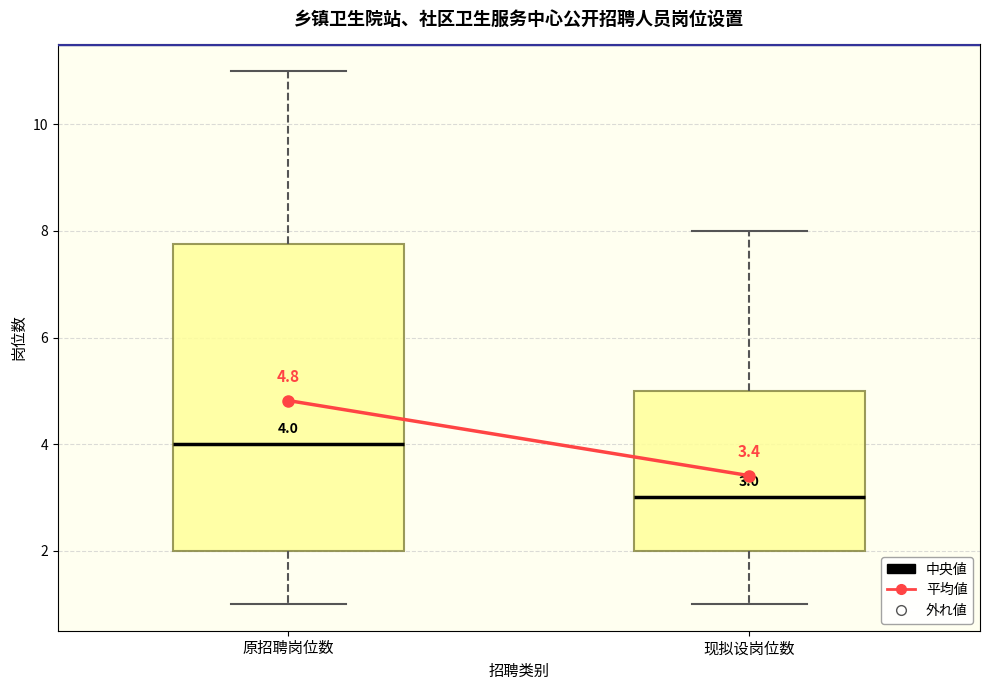

Which box has the lowest median line?

现拟设岗位数